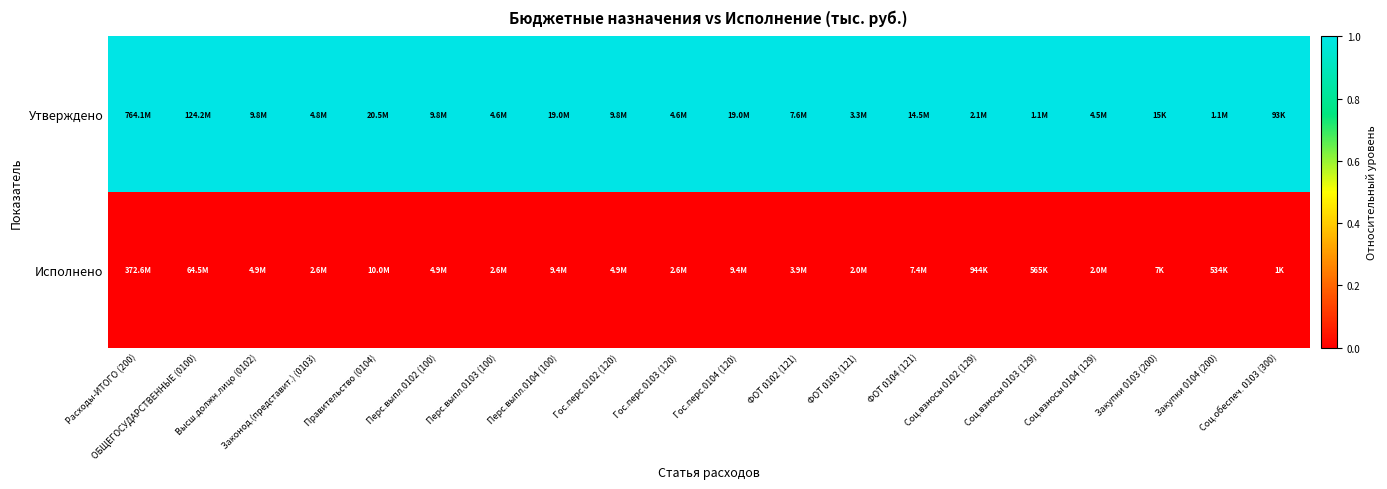

What is the greatest value displayed?

1